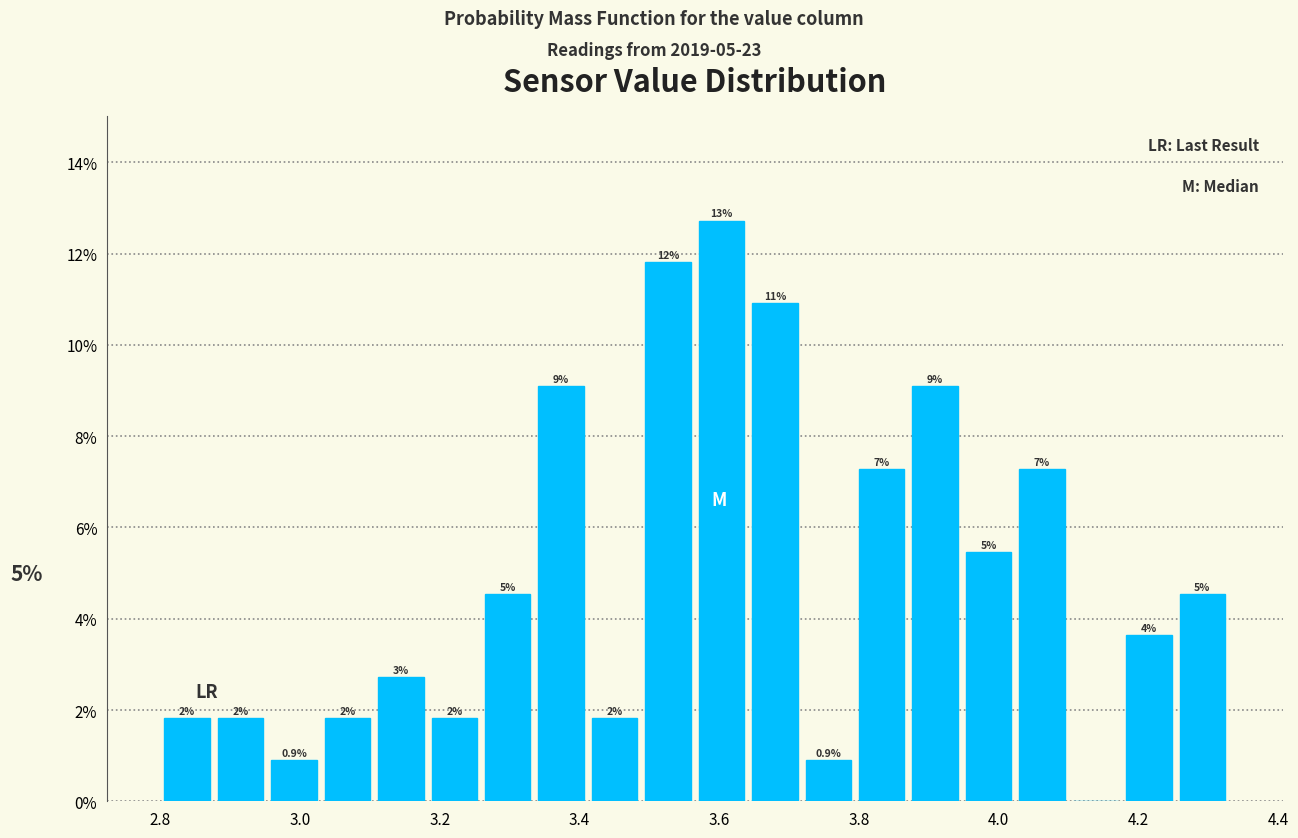

Around what value on the x-axis is the tallest bar? Give the approximate position of its centre, as read against the axis.

3.60